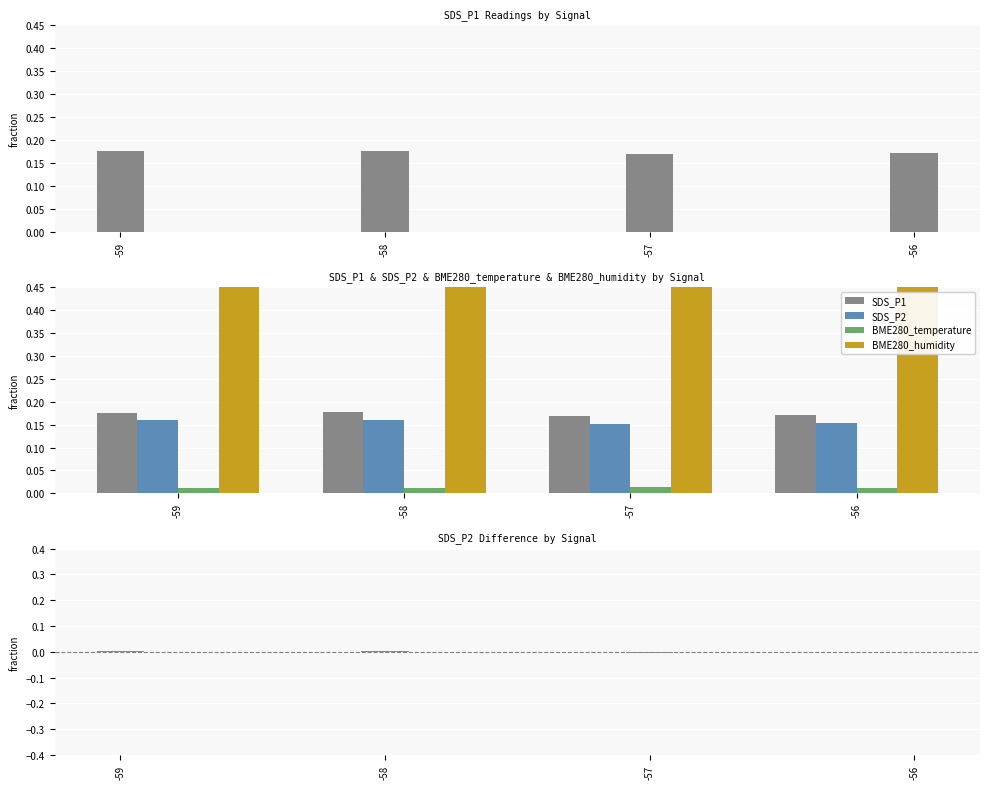

Reading right to left, list all the values displayed in this chart.

SDS_P1: 0.2	0.2	0.2	0.2
SDS_P2: -0.0	-0.0	0.0	0.0
BME280_temperature: 0.0	0.0	0.0	0.0
BME280_humidity: 1.0	1.0	1.0	1.0